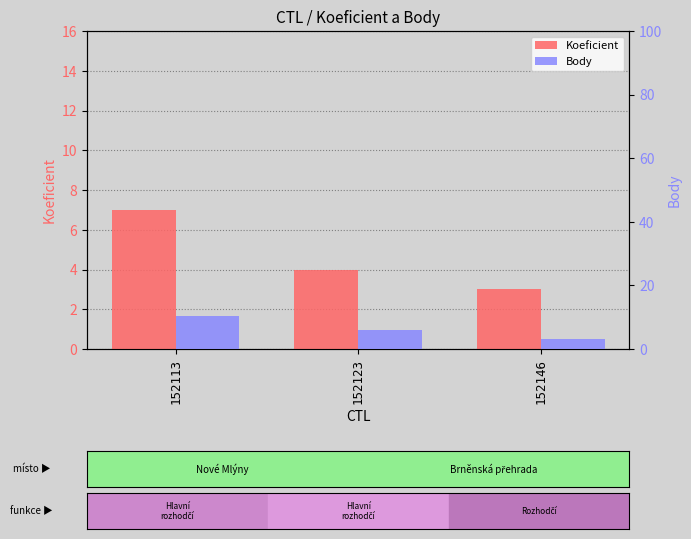

Rank the series at 152113 from lowest to highest value.

Koeficient, Body